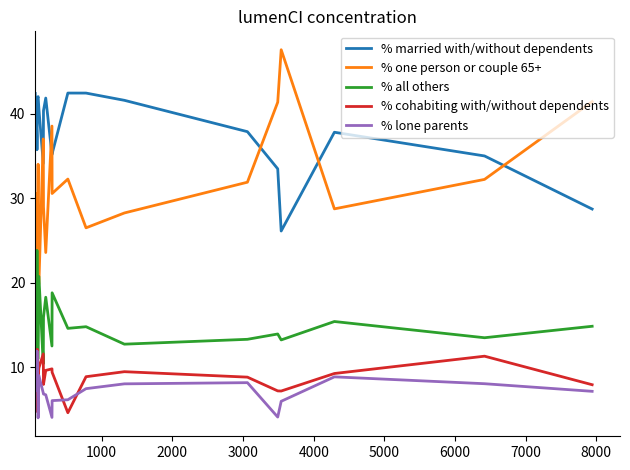

Which series has the largest total across all categories?

% married with/without dependents